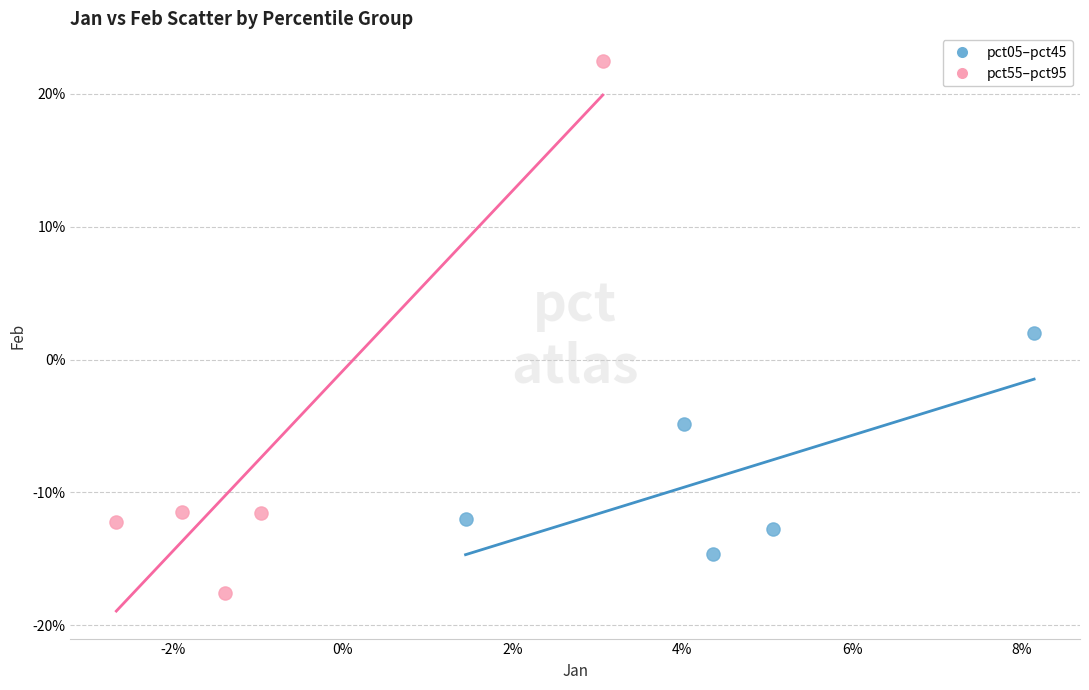

Which series contains the highest Y value?

pct55–pct95